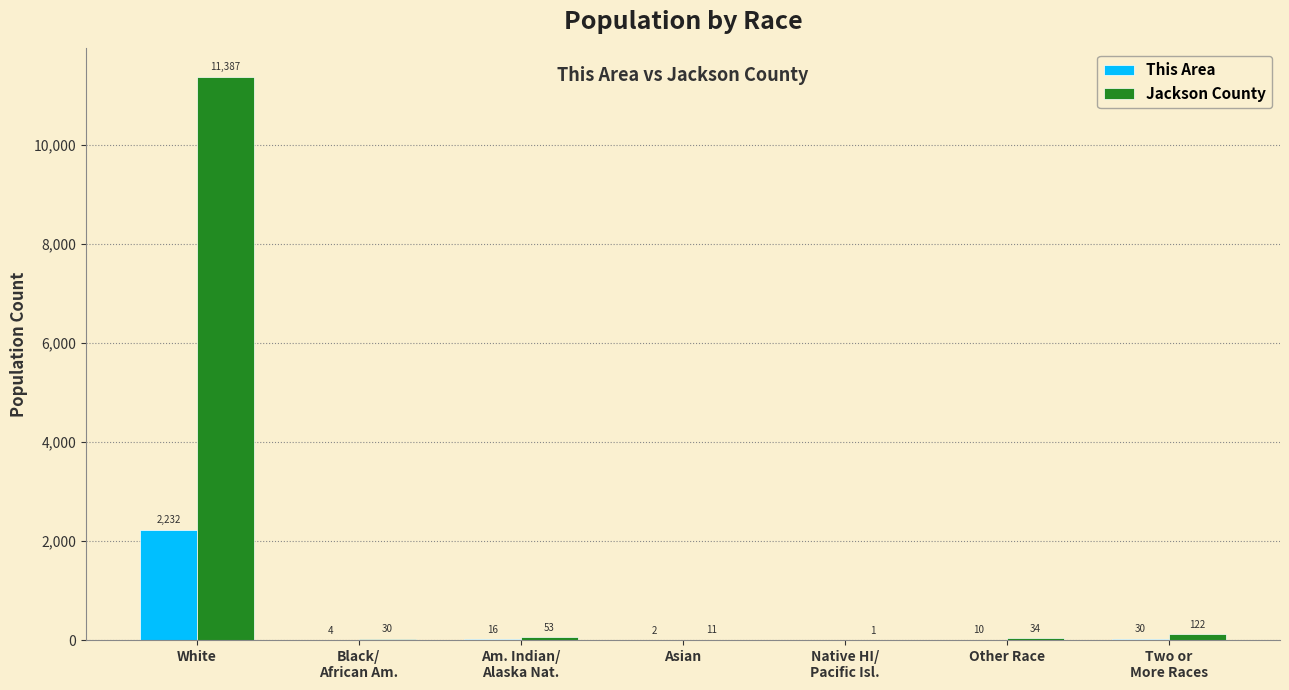

Where is Jackson County nearest to the value 5694?

Two or
More Races